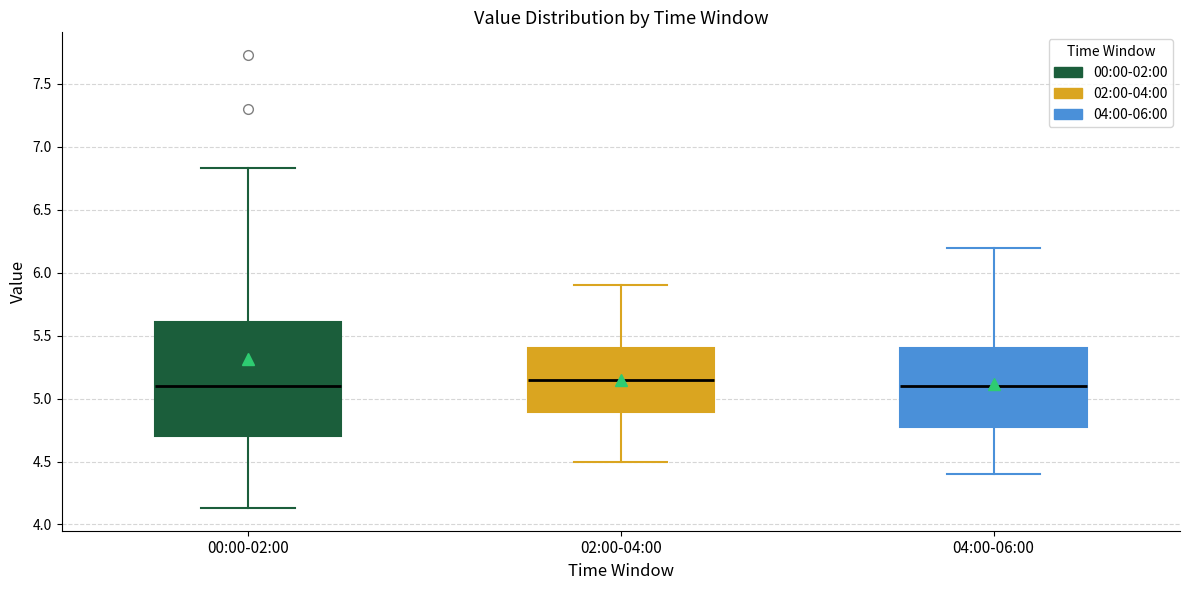

Reading left to right, transcribe this box plot: for each box, give where its median line is, the range the box spans, and where its two whiskers end, as read against the y-axis. The values are not printed on the chart, so give them approximately, as read against the axis.

00:00-02:00: median 5.10, box 4.70 to 5.60, whiskers 4.15 to 6.85
02:00-04:00: median 5.15, box 4.90 to 5.40, whiskers 4.50 to 5.90
04:00-06:00: median 5.10, box 4.80 to 5.40, whiskers 4.40 to 6.20